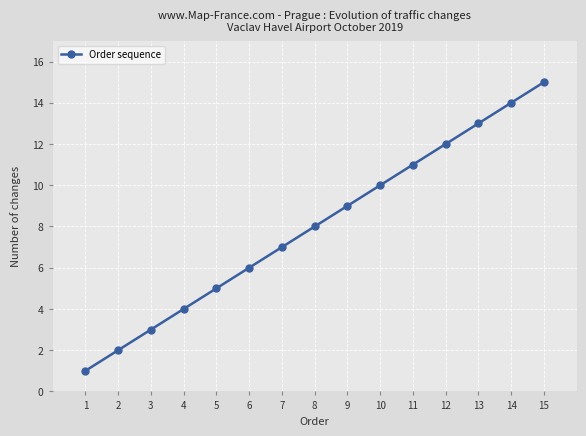

What is the change in value from 4 to 13?

+9